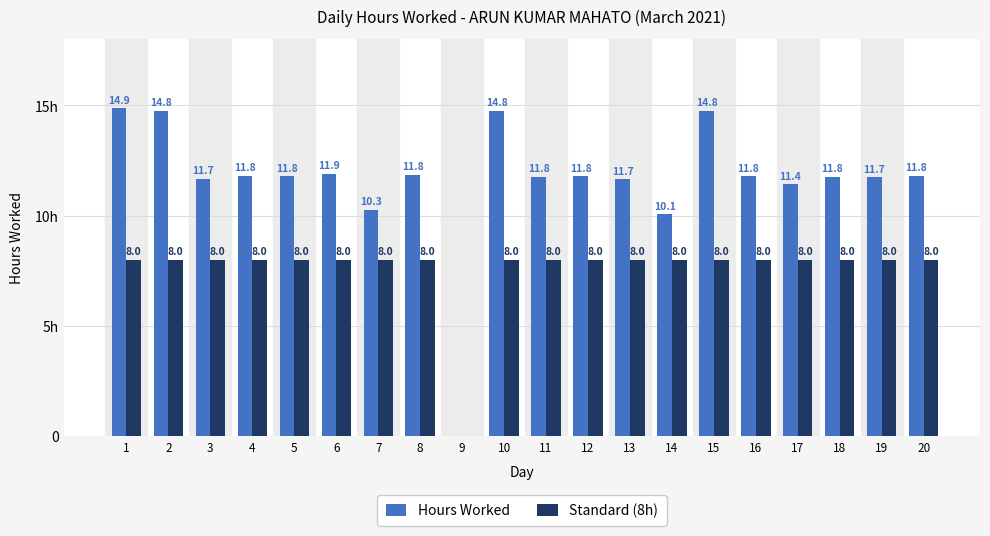

Are the bars horizontal?

No